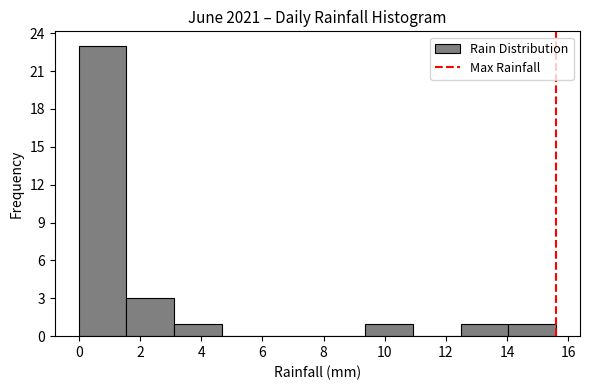

Which range on the x-axis has the tallest bar?

0.00 to 1.56